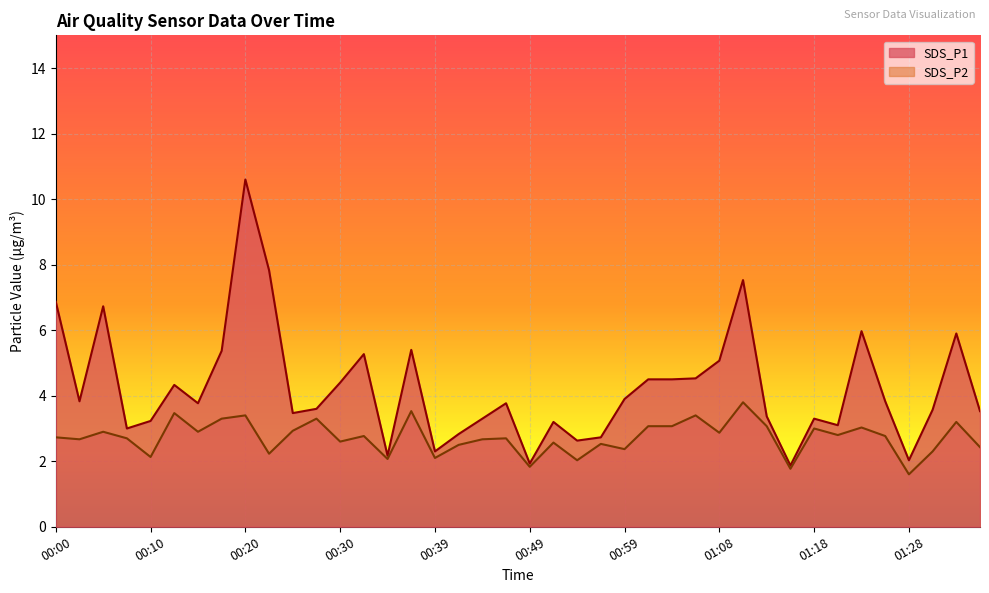

True or false: SDS_P2 and SDS_P1 intersect in this chart.

False